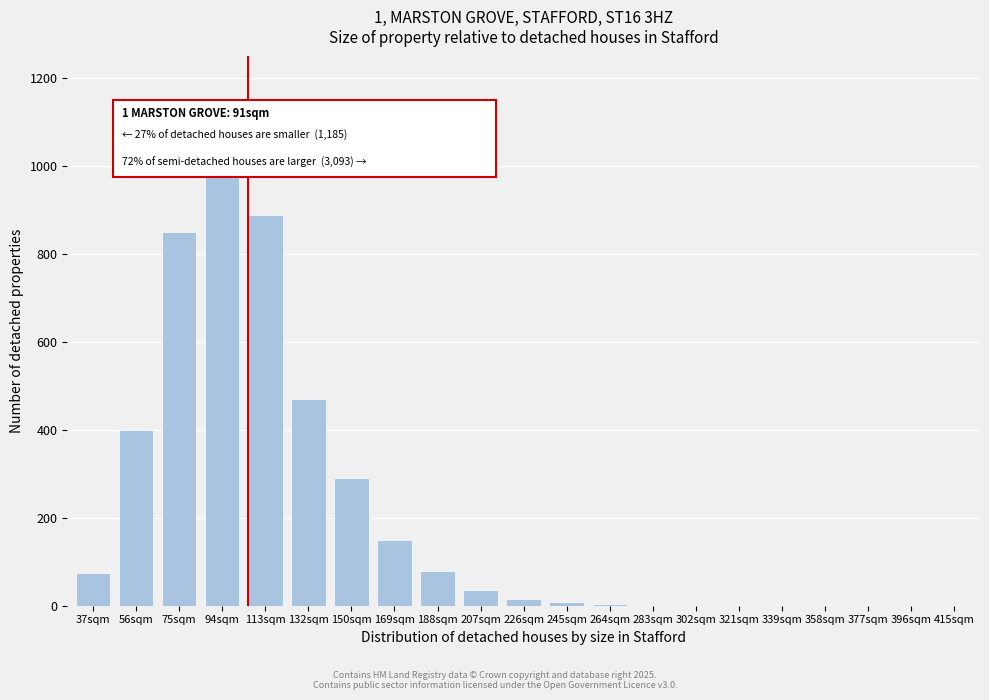

What is the sum of all values?

4247